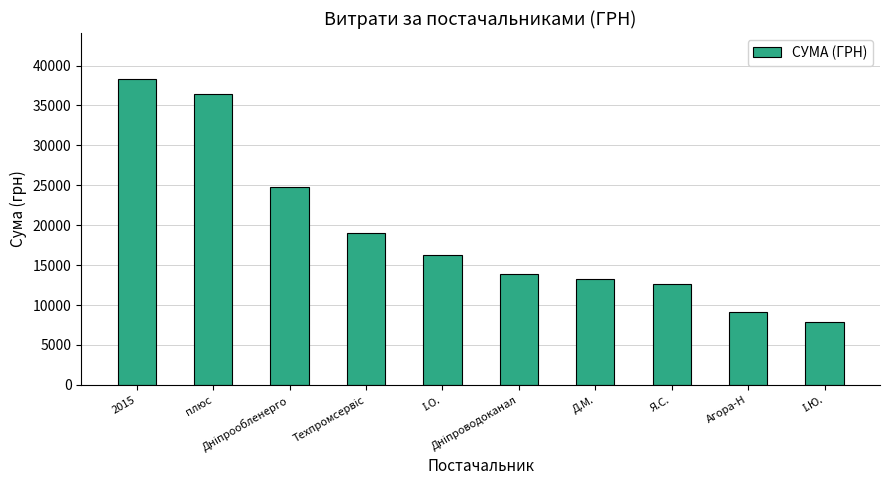

What is the value of the 5th bar from the left?

16328.1